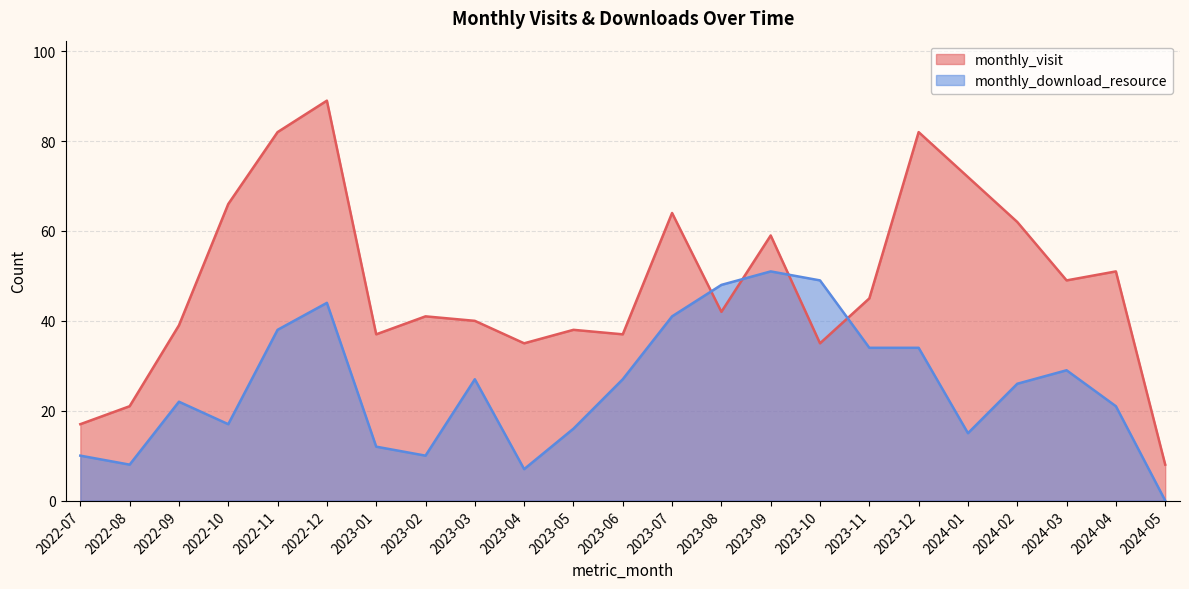

Reading left to right, transcribe all the data shown in this chart.

monthly_visit: 17	21	39	66	82	89	37	41	40	35	38	37	64	42	59	35	45	82	72	62	49	51	8
monthly_download_resource: 10	8	22	17	38	44	12	10	27	7	16	27	41	48	51	49	34	34	15	26	29	21	0